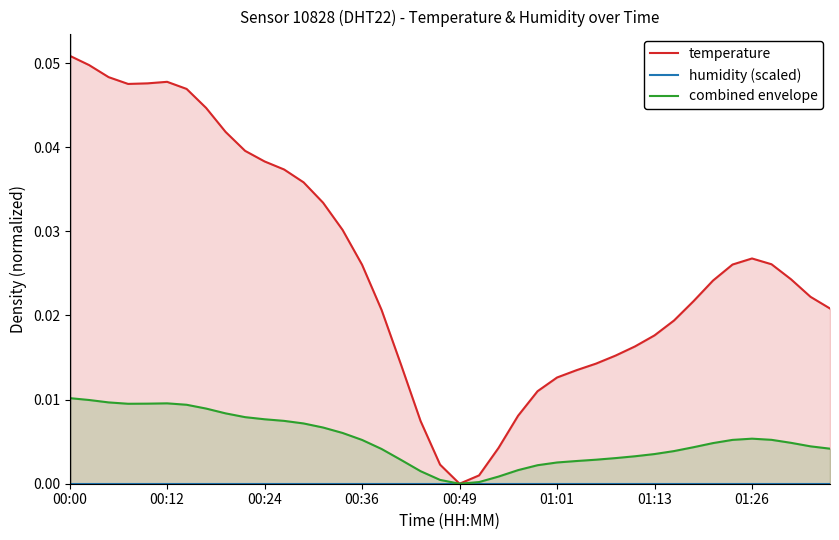

True or false: combined envelope has a value of 0.0 at 34.

False